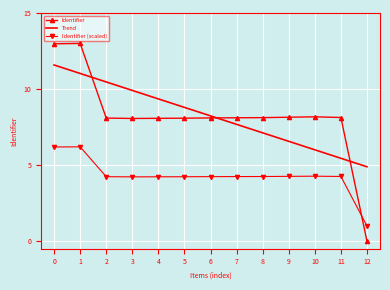

List the series in order of their peak value, lowest first.

Identifier (scaled), Trend, Identifier